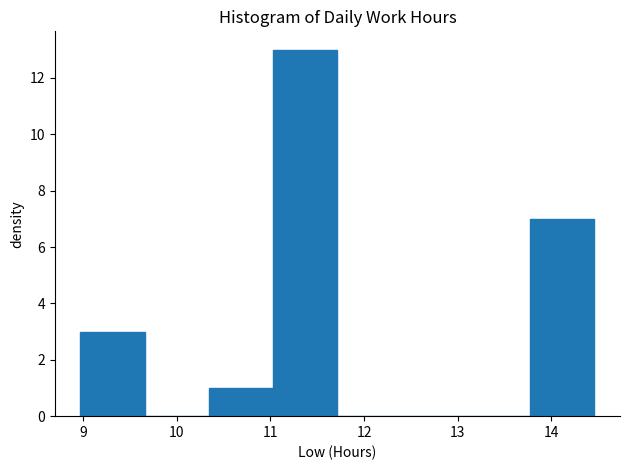

Reading left to right, list every bar in this chart as the range it spans on the x-axis followed by its height. Neither the bar edges nor the heights are printed on the chart, so give them approximately, as read against the axes.

9.0 to 9.7: 3
9.7 to 10.3: 0
10.3 to 11.0: 1
11.0 to 11.7: 13
11.7 to 12.4: 0
12.4 to 13.1: 0
13.1 to 13.8: 0
13.8 to 14.5: 7